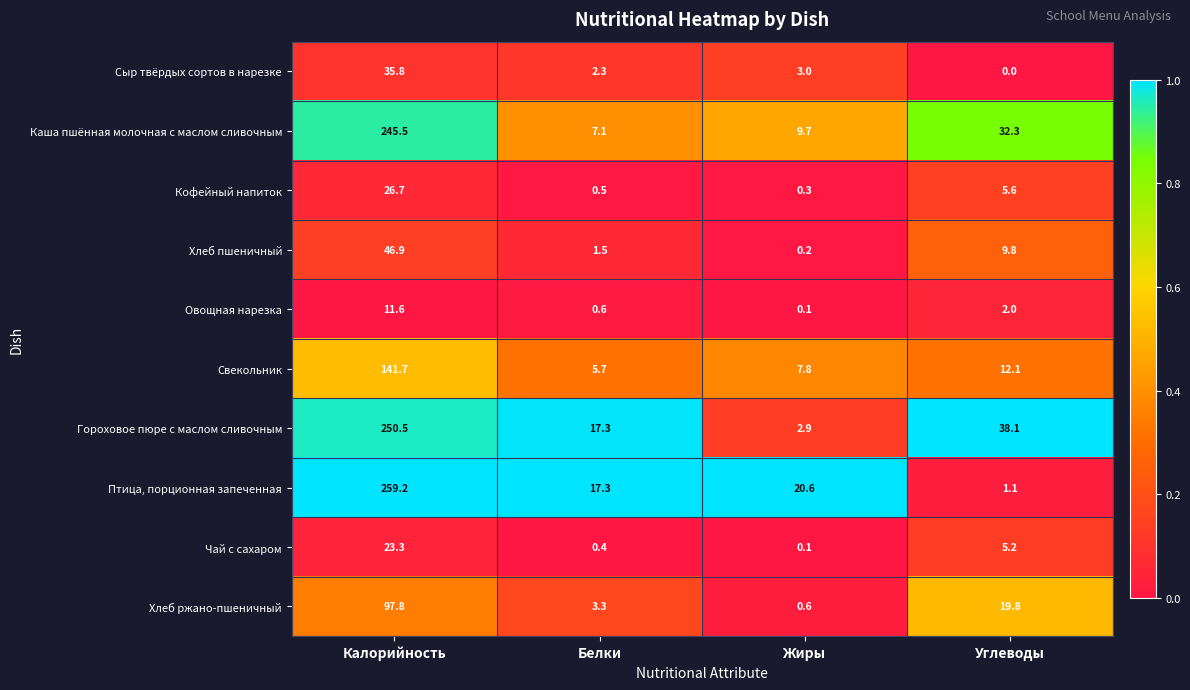

Is it true that Сыр твёрдых сортов в нарезке equals 35.8 at Калорийность?

True